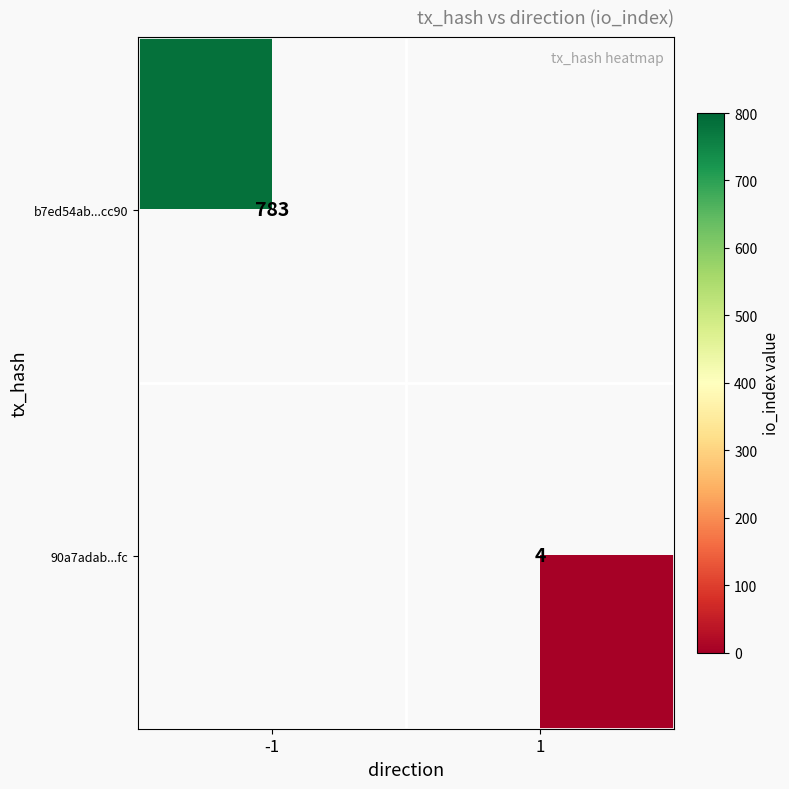

Is it true that b7ed54ab...cc90 equals 1340 at -1?

False